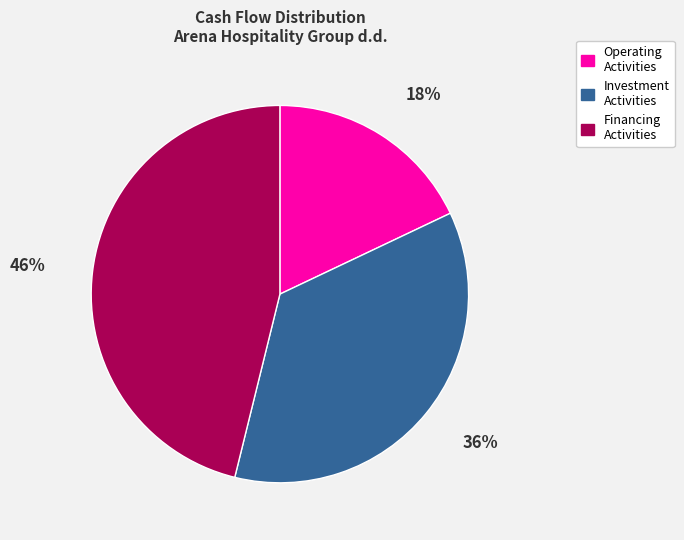

How many slices are in this pie chart?

3